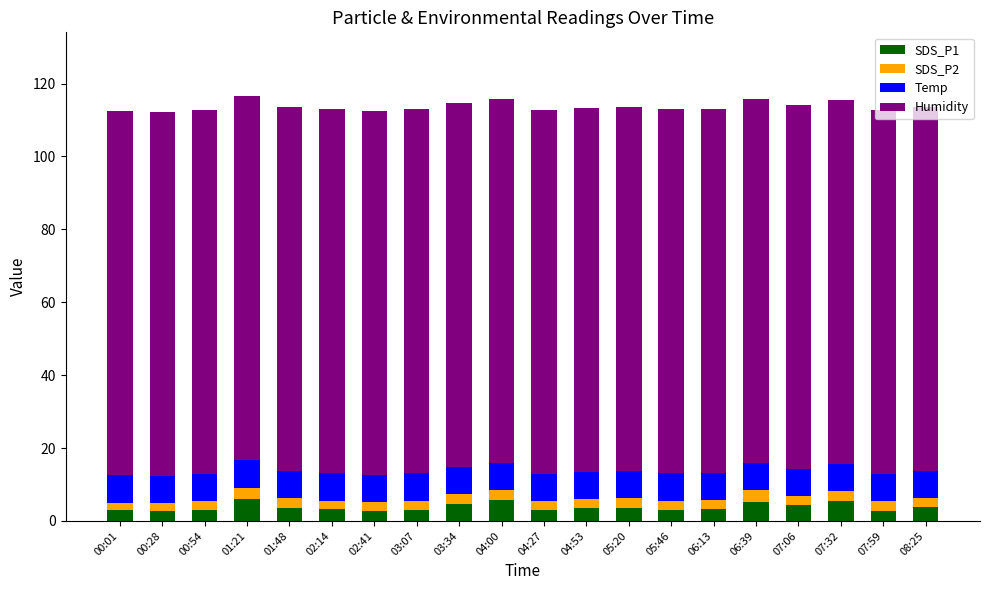

What is the total value across all series at 07:59?

112.9